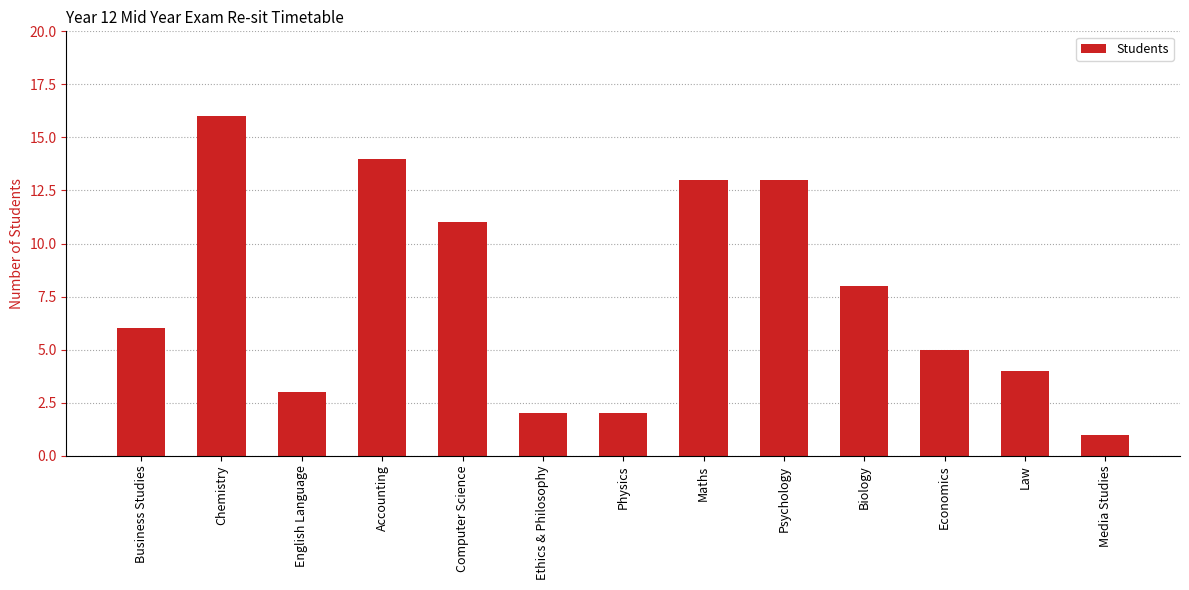

What is the difference between the second highest and minimum values?

13